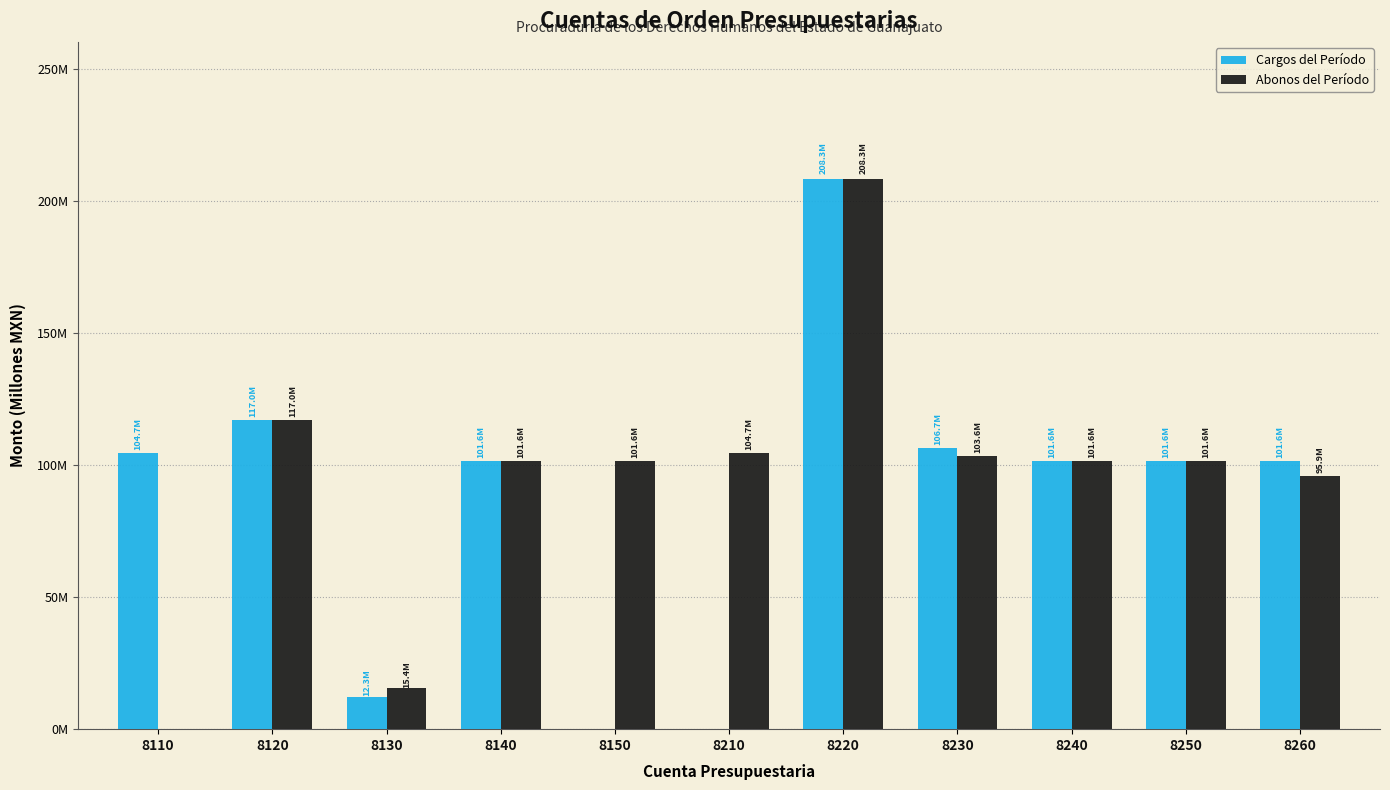

What are all the series names shown in the legend?

Cargos del Período, Abonos del Período